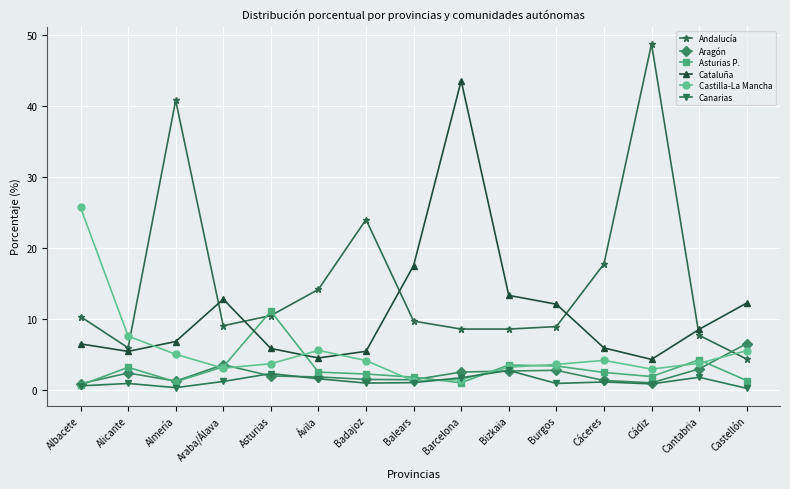

What is the maximum value for Aragón?

6.6